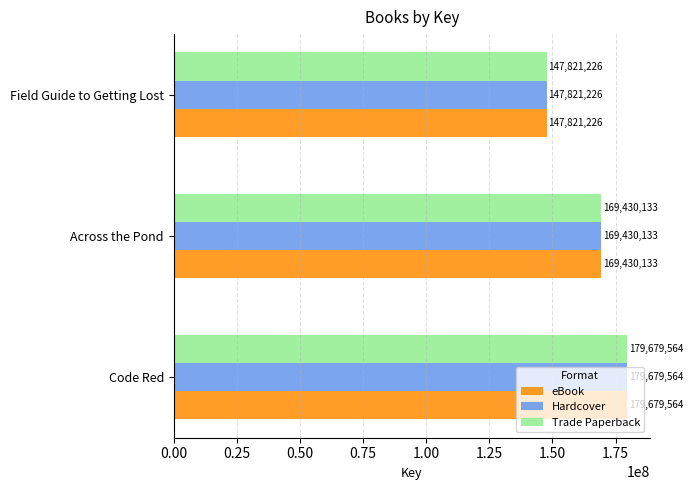

Is the value of eBook at Field Guide to Getting Lost greater than the value of Trade Paperback at Across the Pond?

No